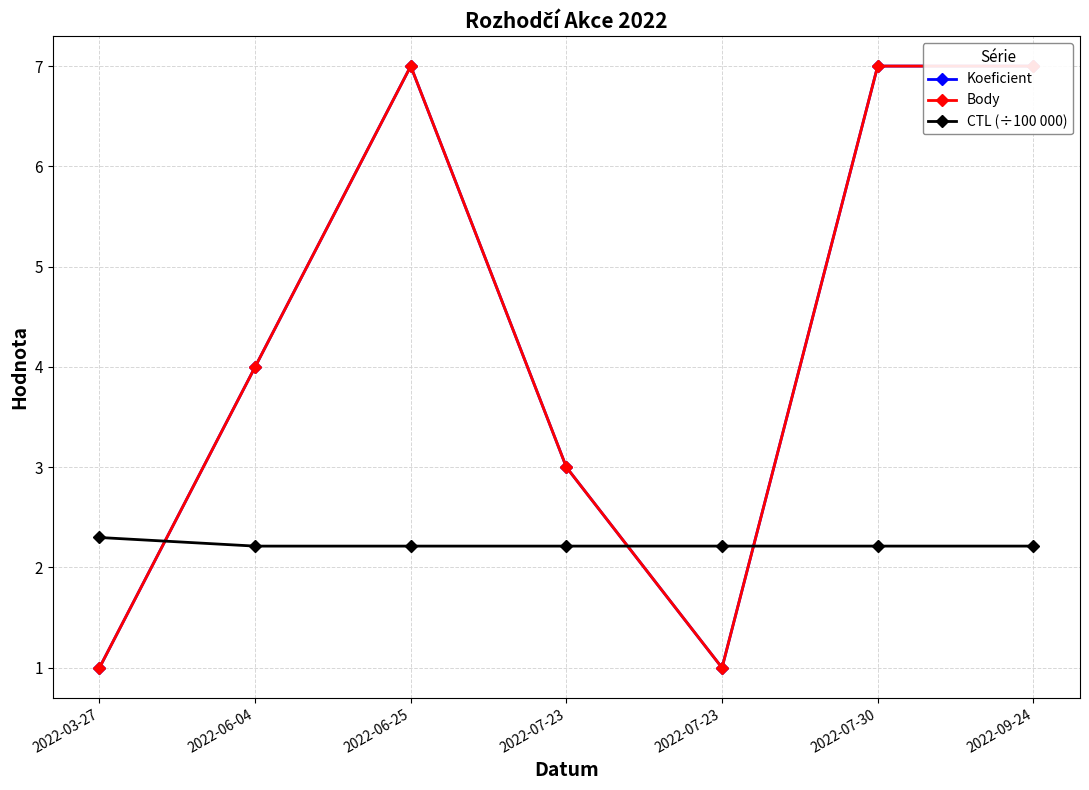

List the labels in order of Body value, largest first.

2022-06-25, 2022-07-30, 2022-09-24, 2022-06-04, 2022-07-23, 2022-03-27, 2022-07-23